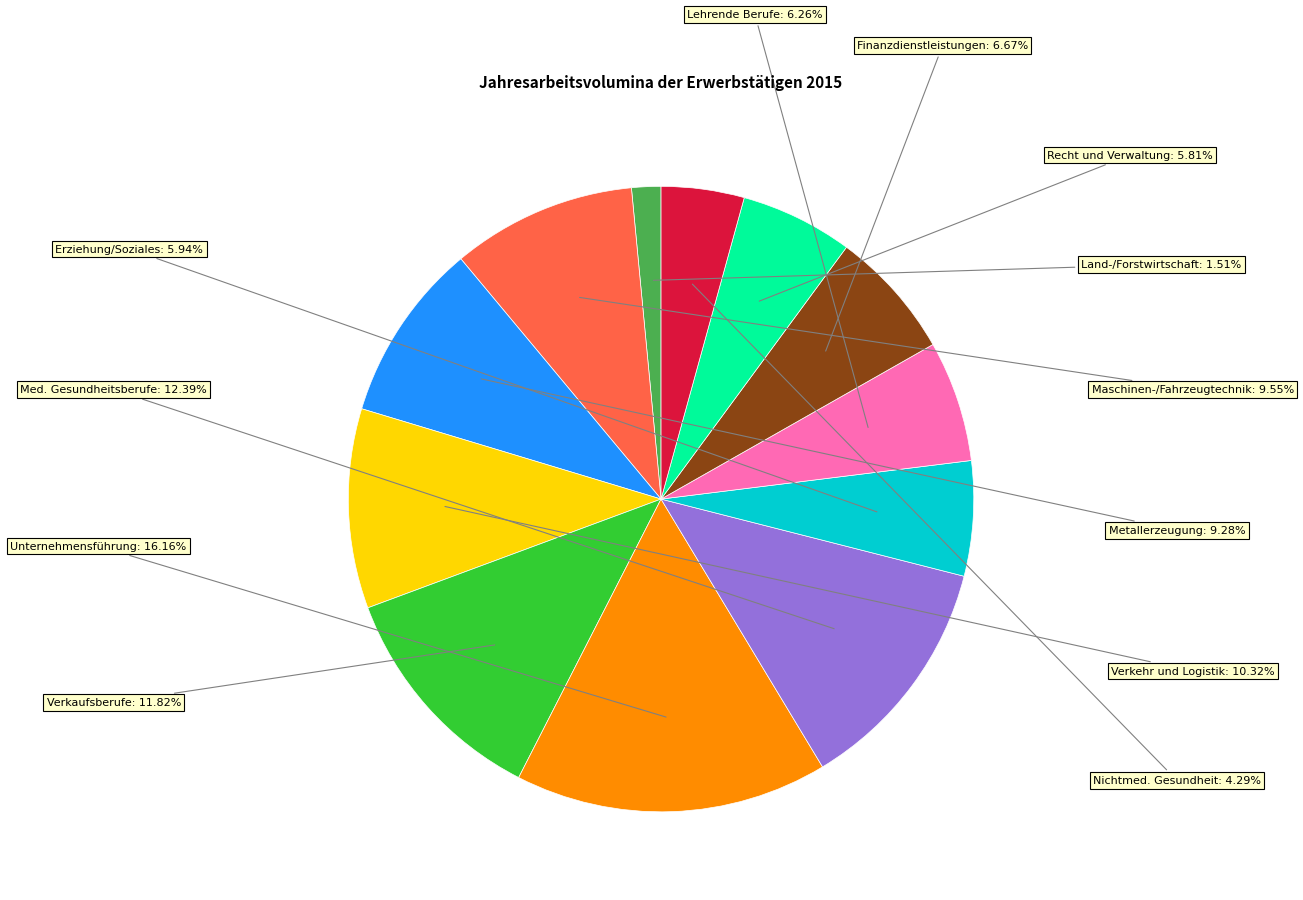

Does any single category account for the majority?

No